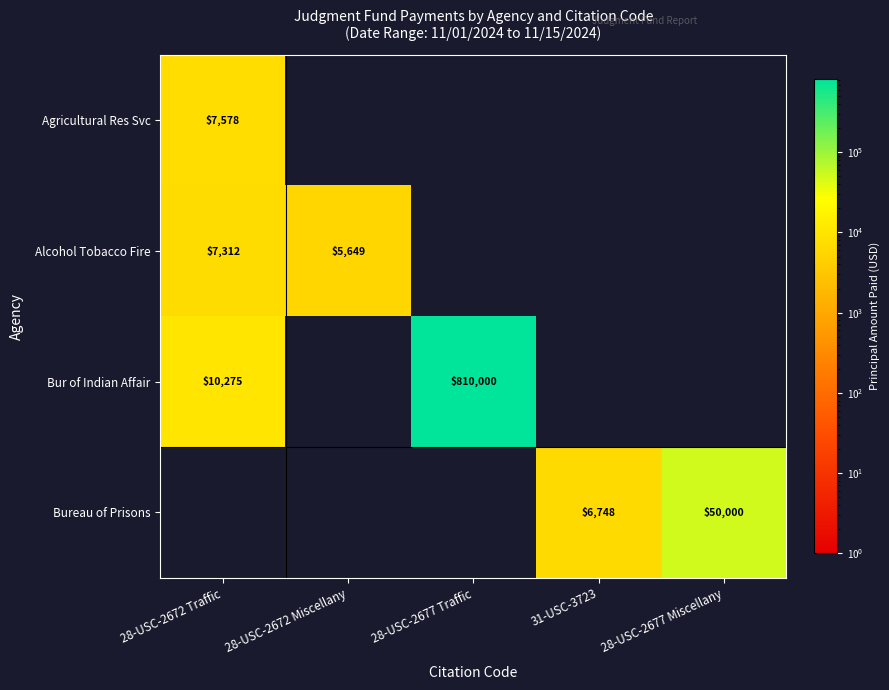

Which category has the highest value in the Alcohol Tobacco Fire series?

28-USC-2672 Traffic